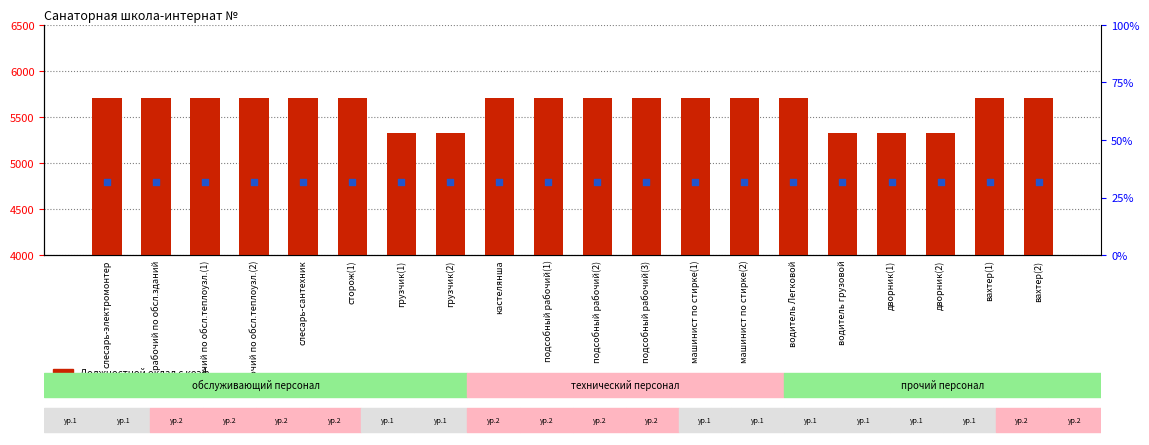

What is the total value across all series at машинист по стирке(1)?

10501.0